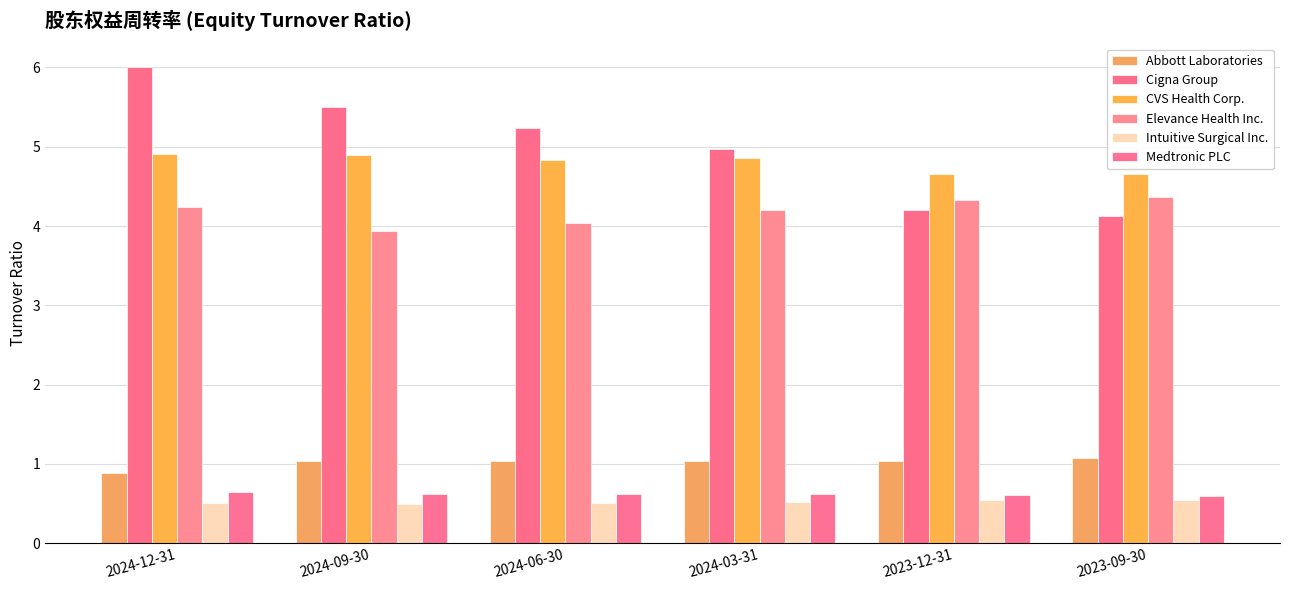

At which label does Medtronic PLC reach its minimum?

2023-09-30